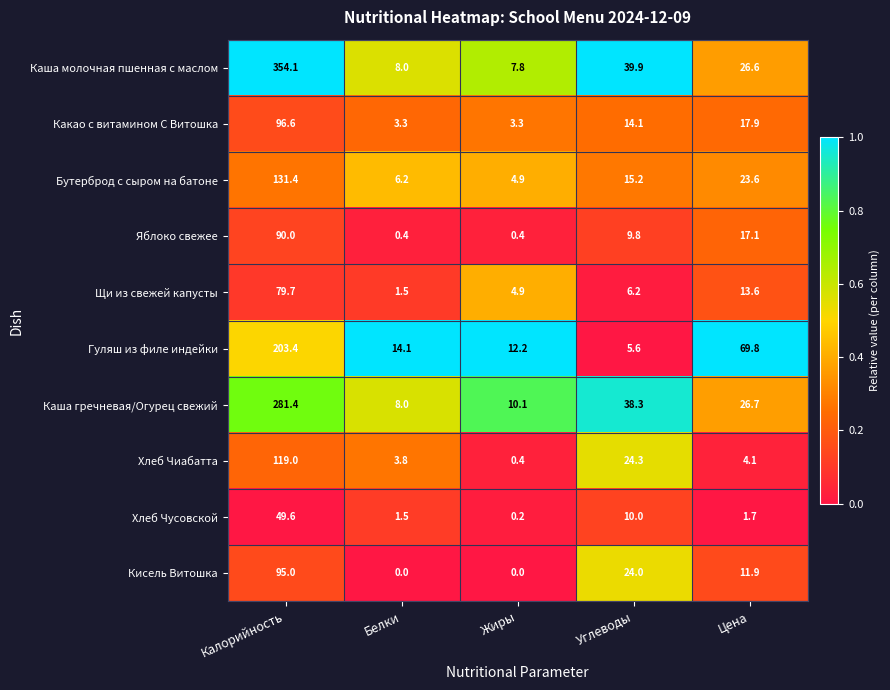

Which series has the widest spread of values?

Каша молочная пшенная с маслом